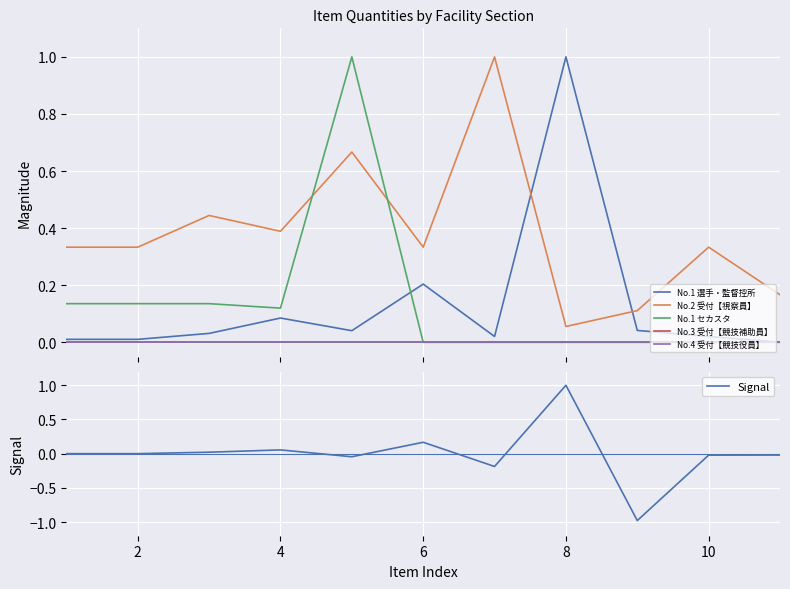

Reading left to right, what are all the values shown in this chart?

No.1 選手・監督控所: 0.0	0.0	0.0	0.1	0.0	0.2	0.0	1.0	0.0	0.0	0.0
No.2 受付【視察員】: 0.3	0.3	0.4	0.4	0.7	0.3	1.0	0.1	0.1	0.3	0.2
No.1 セカスタ: 0.1	0.1	0.1	0.1	1.0	0.0	0.0	0.0	0.0	0.0	0.0
No.3 受付【競技補助員】: 0.0	0.0	0.0	0.0	0.0	0.0	0.0	0.0	0.0	0.0	0.0
No.4 受付【競技役員】: 0.0	0.0	0.0	0.0	0.0	0.0	0.0	0.0	0.0	0.0	0.0
Signal: 0.0	0.0	0.0	0.1	-0.0	0.2	-0.2	1.0	-1.0	-0.0	-0.0